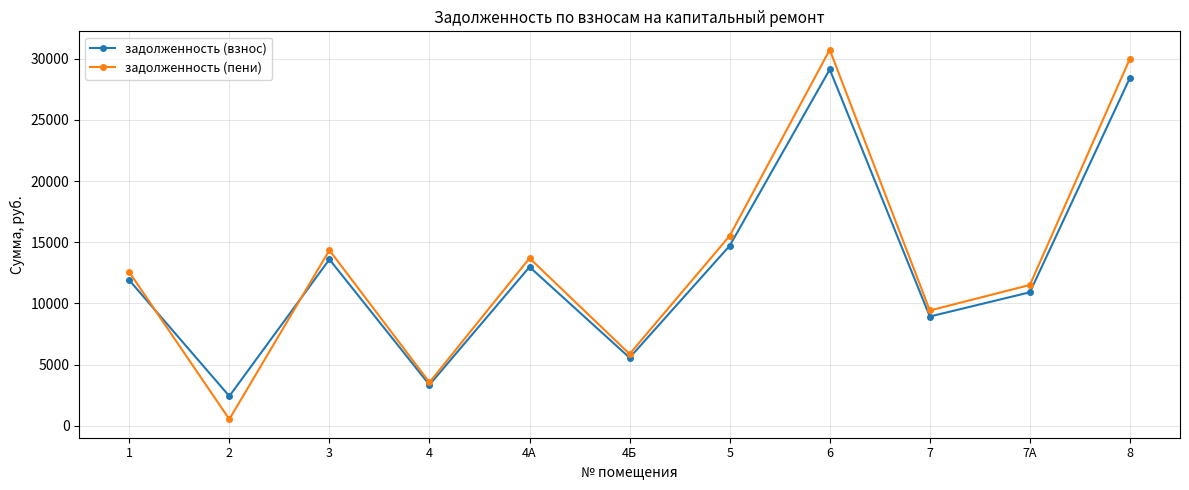

Which category has the lowest value in the задолженность (пени) series?

2